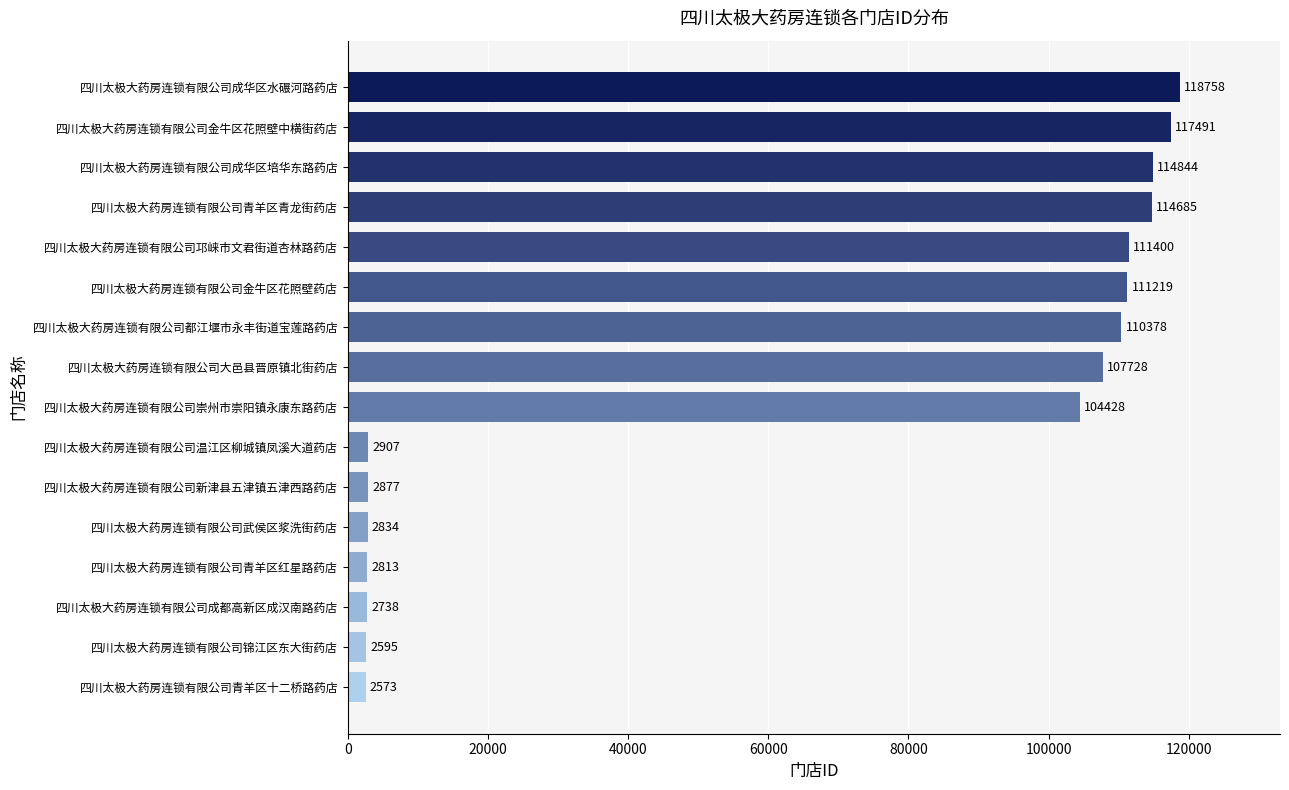

How many distinct data groups are displayed?

1